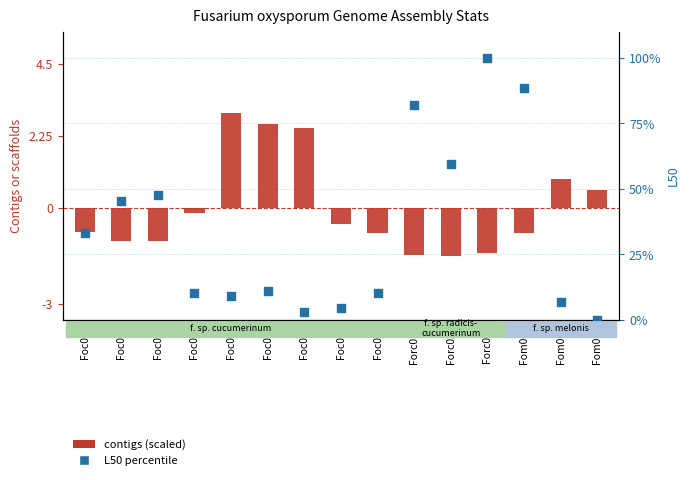

Which series reaches the maximum Y coordinate?

L50 percentile